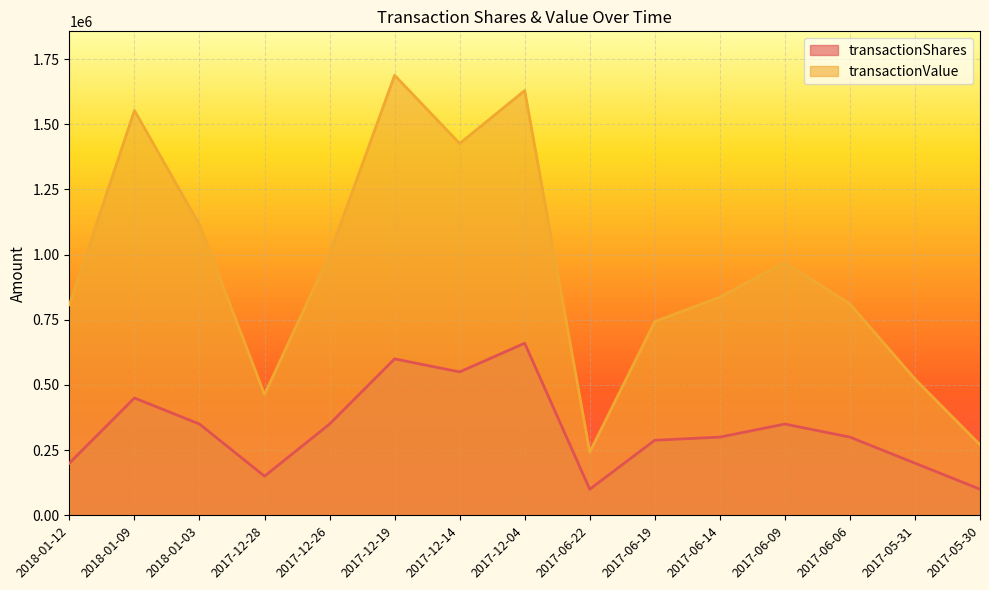

How many distinct data groups are displayed?

2